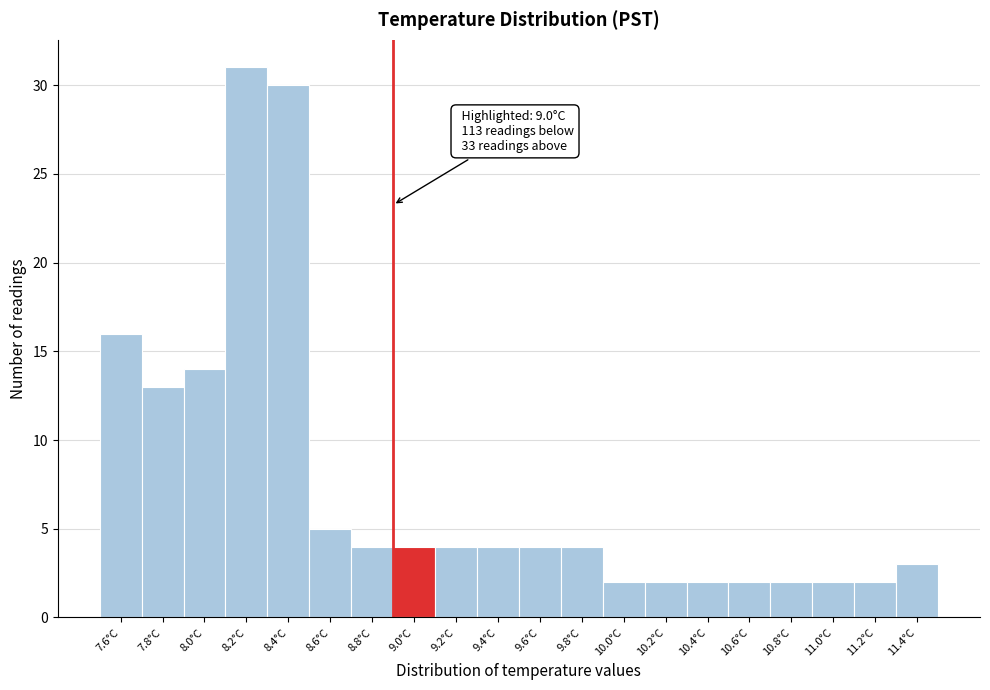

Reading left to right, what are all the values shown in this chart?

16	13	14	31	30	5	4	4	4	4	4	4	2	2	2	2	2	2	2	3